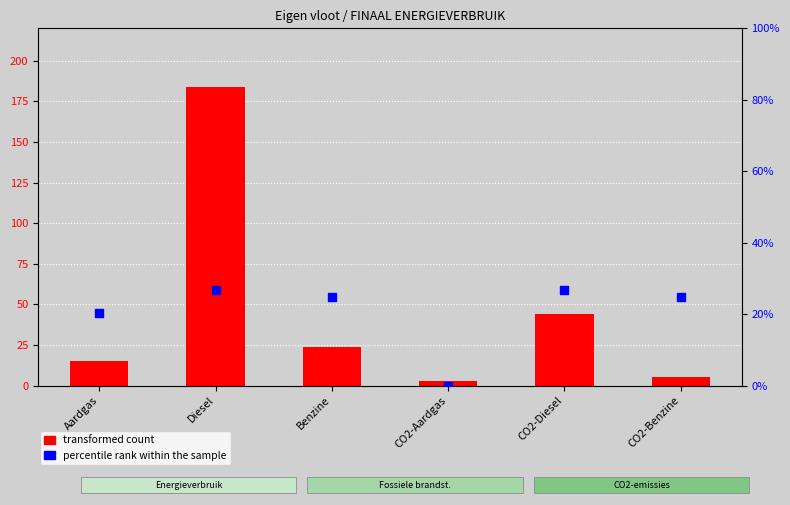

Which series has the widest spread of Y values?

transformed count